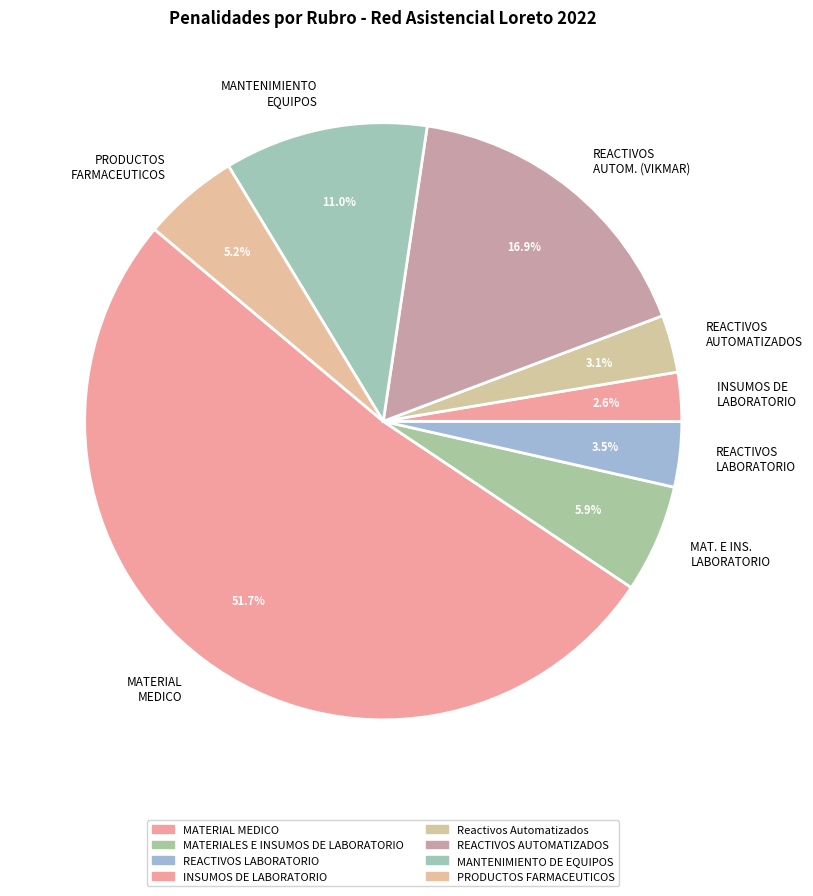

Which slice is the largest?

MATERIAL MEDICO